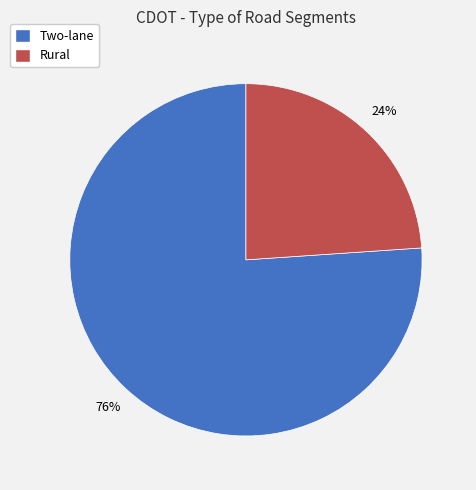

Which category has the biggest portion of the pie?

Two-lane